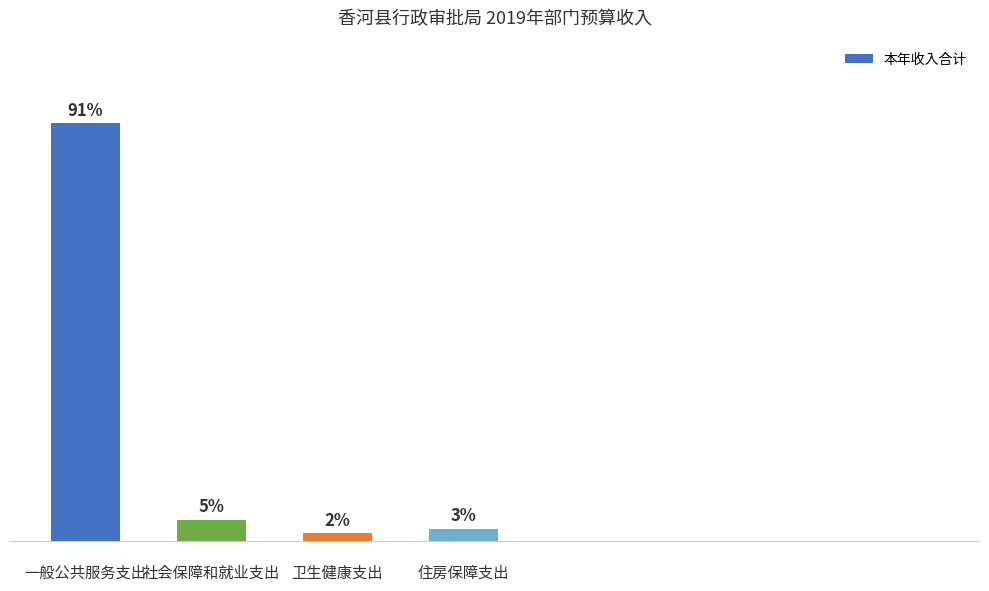

Does the chart contain any negative values?

No